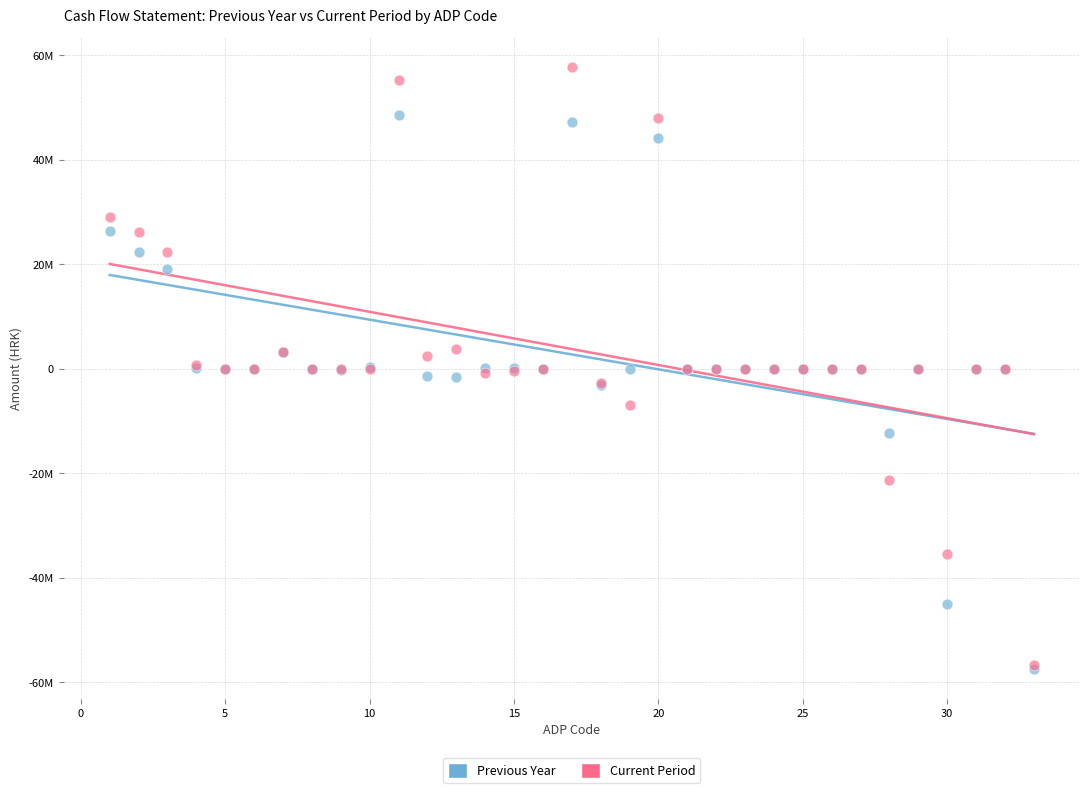

Which series has the largest Y range (max minus min)?

Current Period